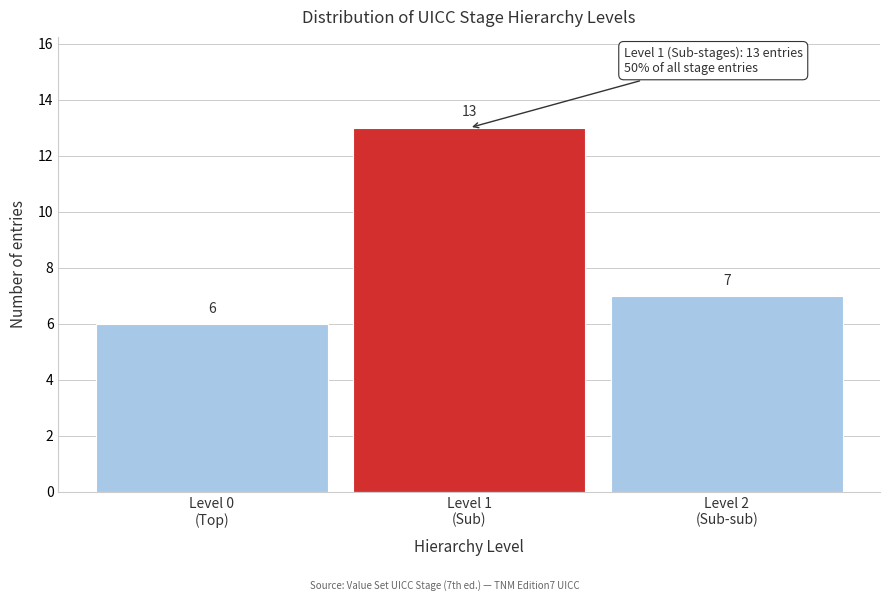

Reading left to right, list all the values displayed in this chart.

6	13	7